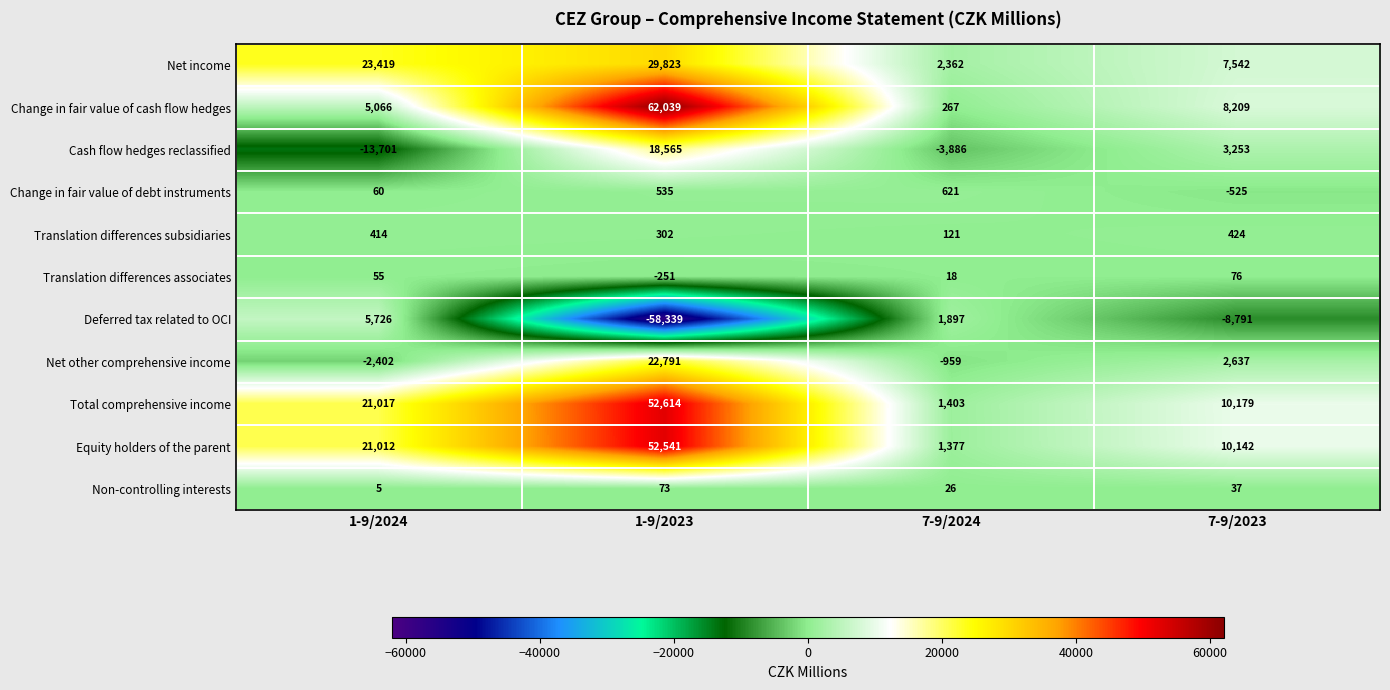

Rank the series at 7-9/2023 from highest to lowest value.

Total comprehensive income, Equity holders of the parent, Change in fair value of cash flow hedges, Net income, Cash flow hedges reclassified, Net other comprehensive income, Translation differences subsidiaries, Translation differences associates, Non-controlling interests, Change in fair value of debt instruments, Deferred tax related to OCI